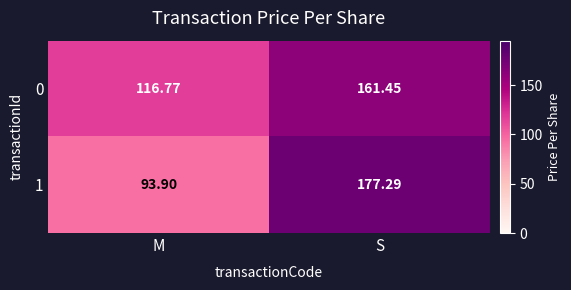

What is the difference between the highest and lowest values at M?

22.9